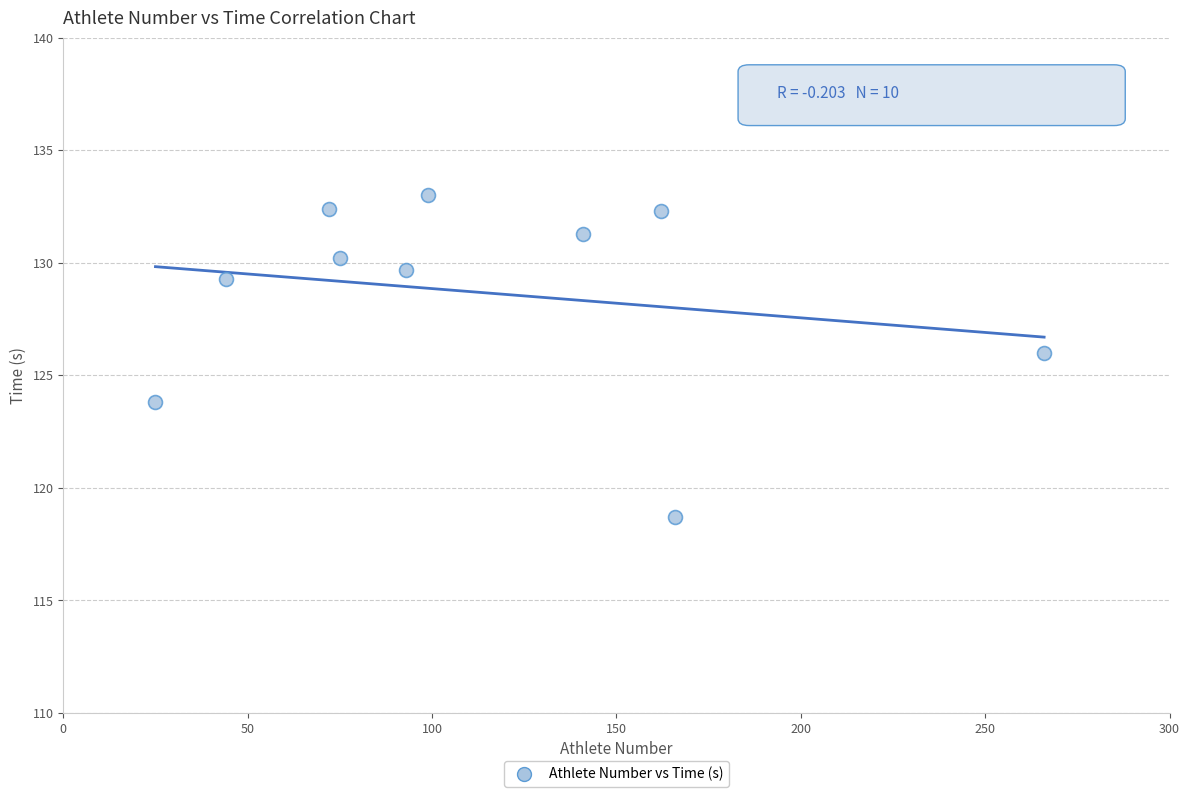

What is the range of Y values (max minus min)?

14.3